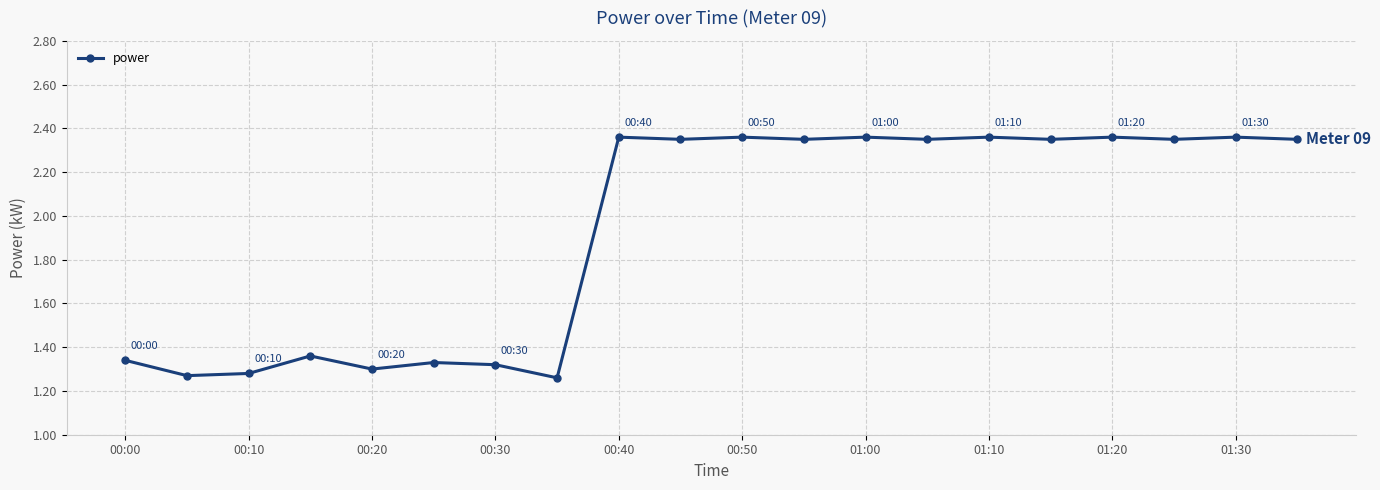

Does the chart have visible grid lines?

Yes